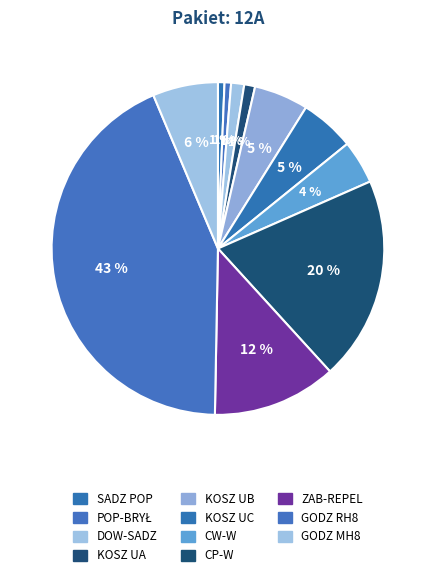

Do GODZ MH8 and GODZ RH8 together represent more than half of the pie?

No